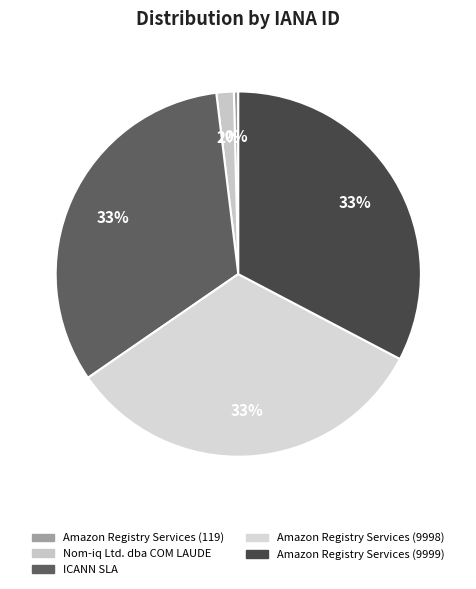

Combined, do Amazon Registry Services (119) and Amazon Registry Services (9998) account for over 50%?

No